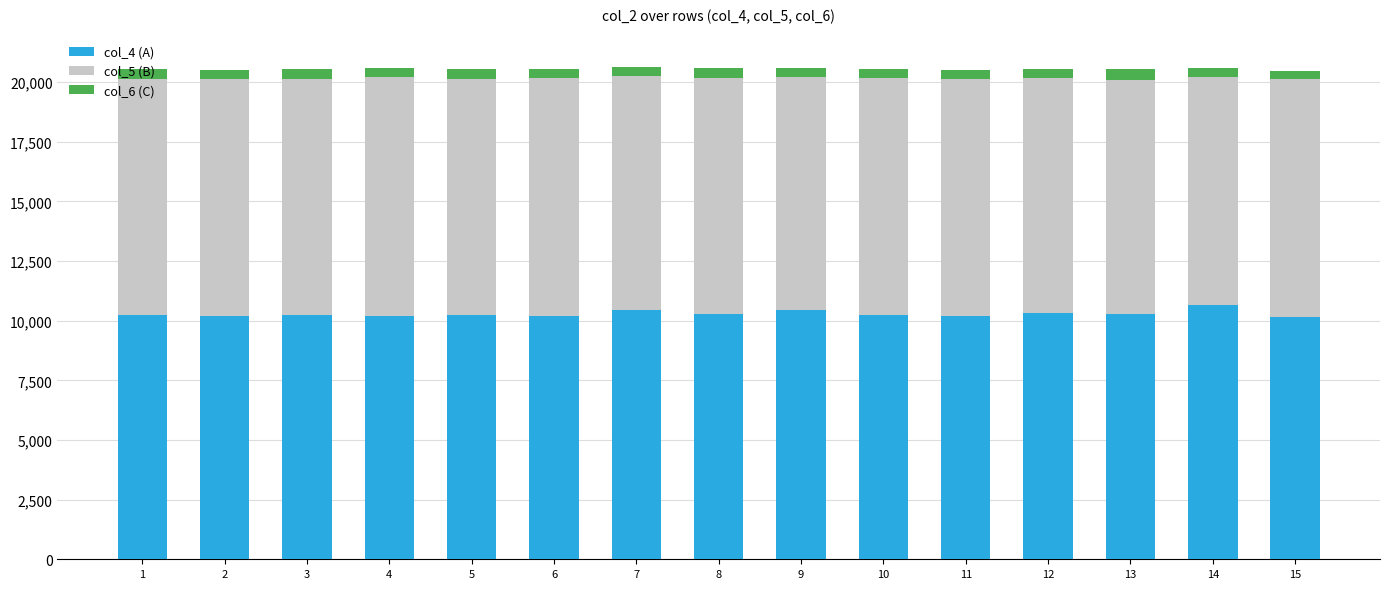

The value of col_4 (A) at 14 is 15720. True or false?

False